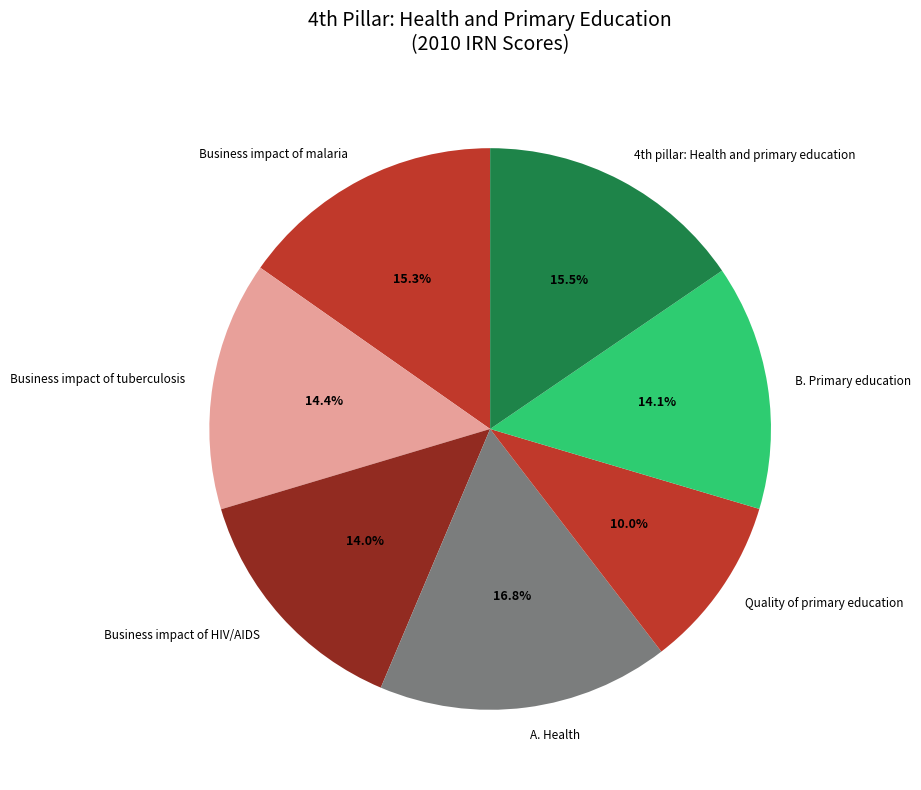

To the nearest percent, what percentage of the pie is B. Primary education?

14%